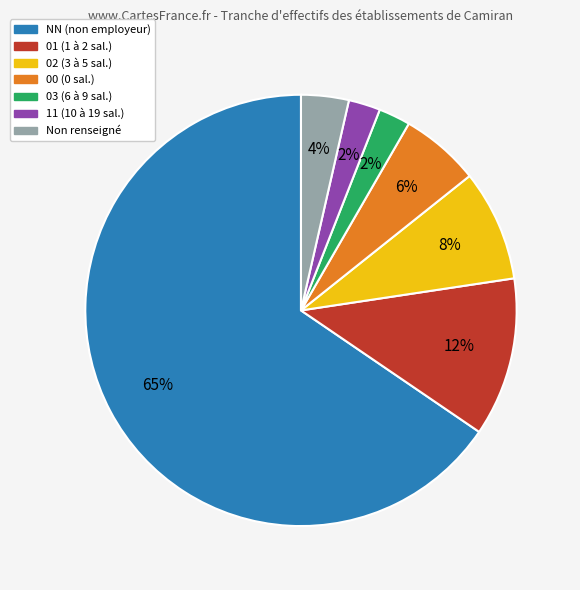

To the nearest percent, what is the average slice percentage?

14%